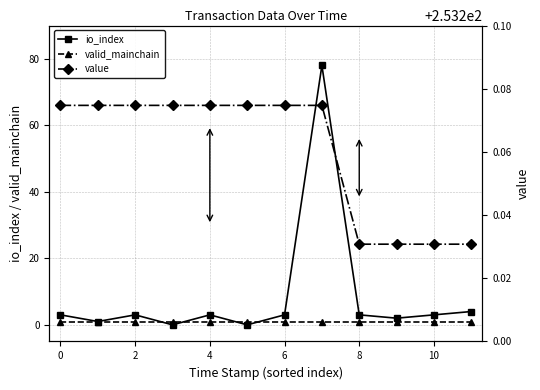

True or false: io_index has a value of 3.0 at 8.

True